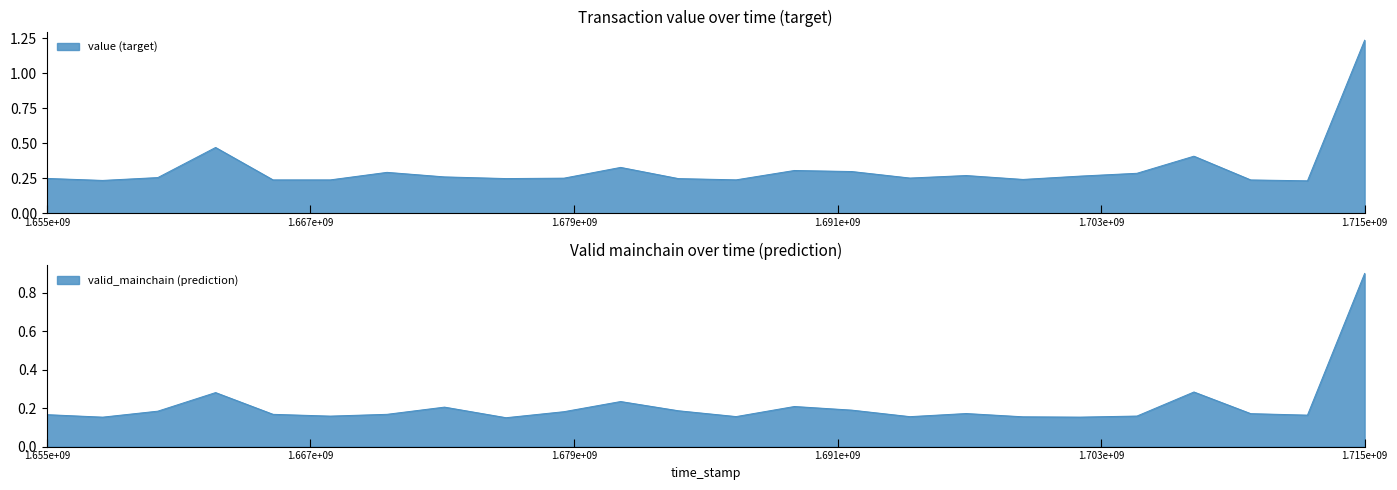

True or false: value and valid_mainchain cross at least once.

False